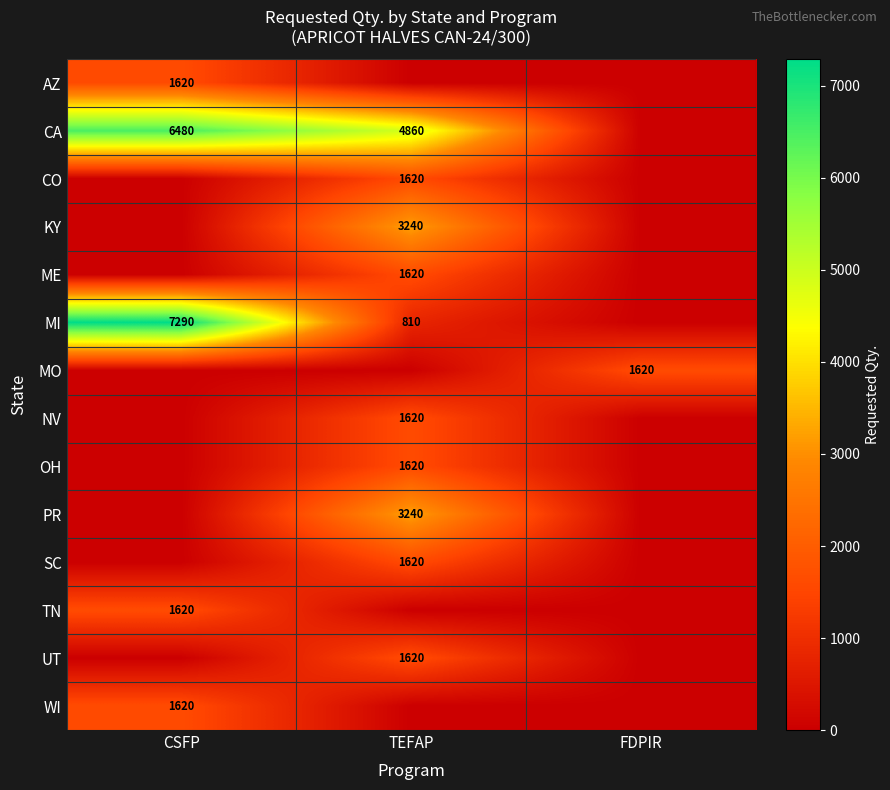

The UT series shows 1620 at TEFAP. True or false?

True